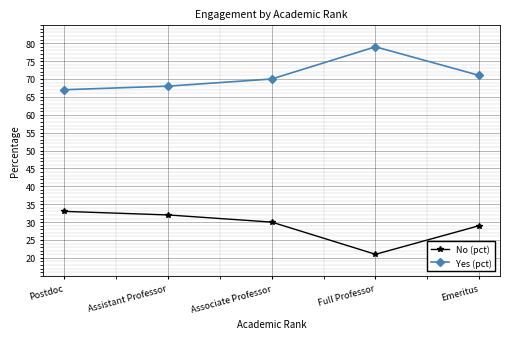

Which category has the highest value in the Yes (pct) series?

Full Professor